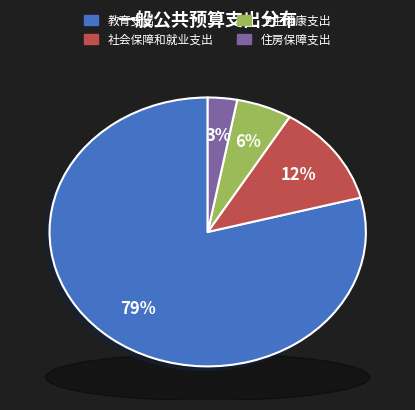

True or false: 住房保障支出 accounts for 1% of the total.

False